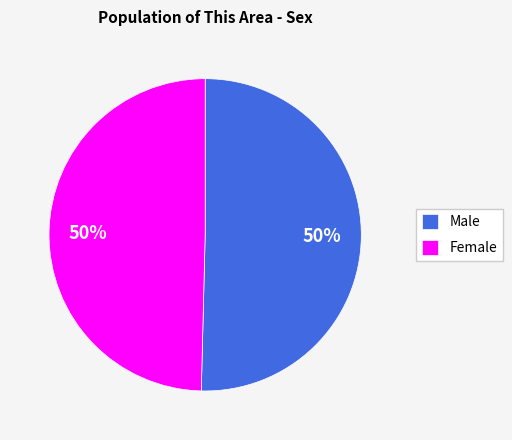

What is the ratio of the value at Male to the value at Female?

1.0